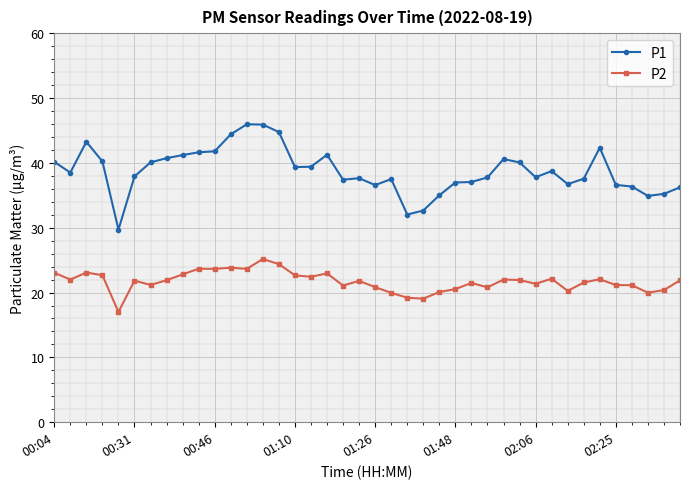

Which series has the largest range (max minus min)?

P1